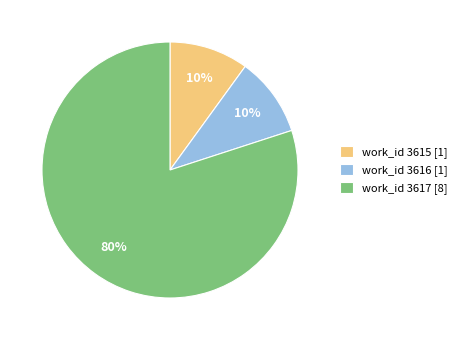

To the nearest percent, what is the average slice percentage?

33%